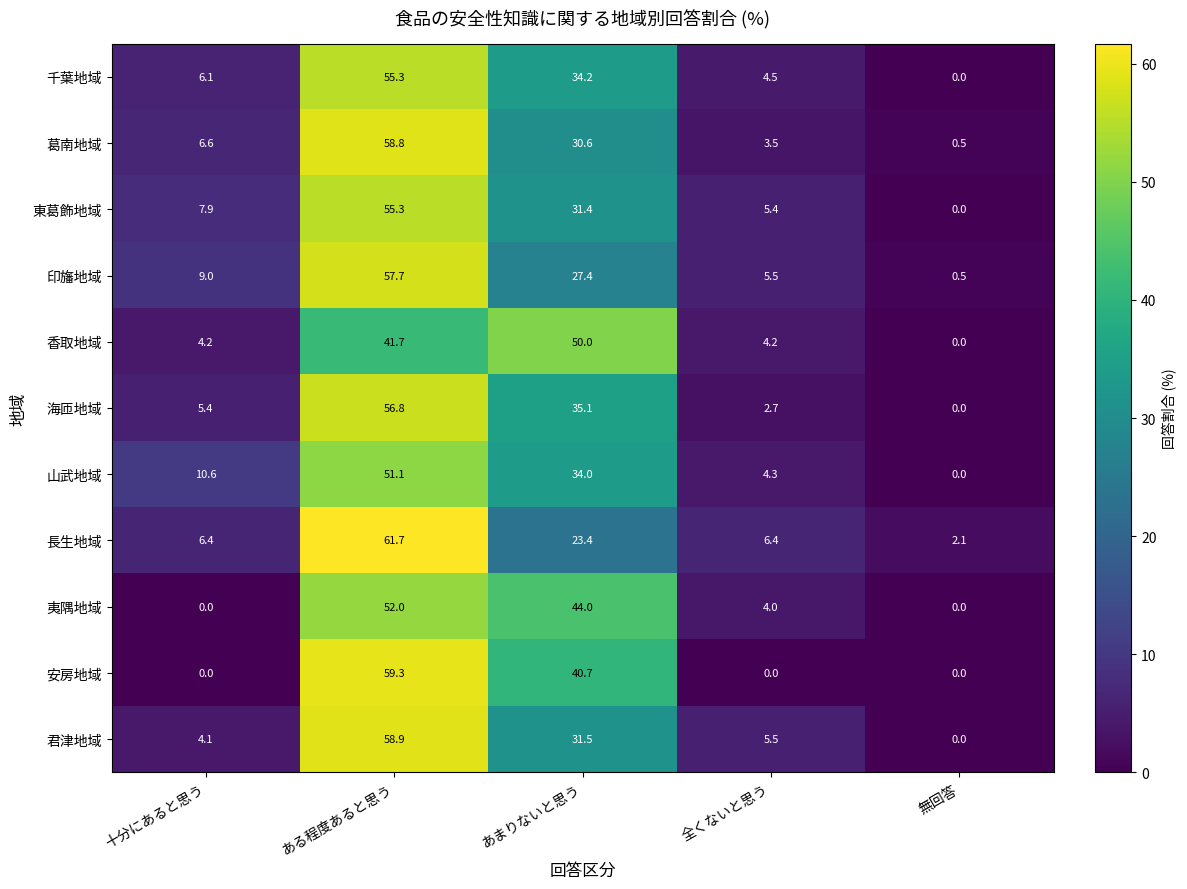

The 山武地域 series shows 4.3 at 全くないと思う. True or false?

True